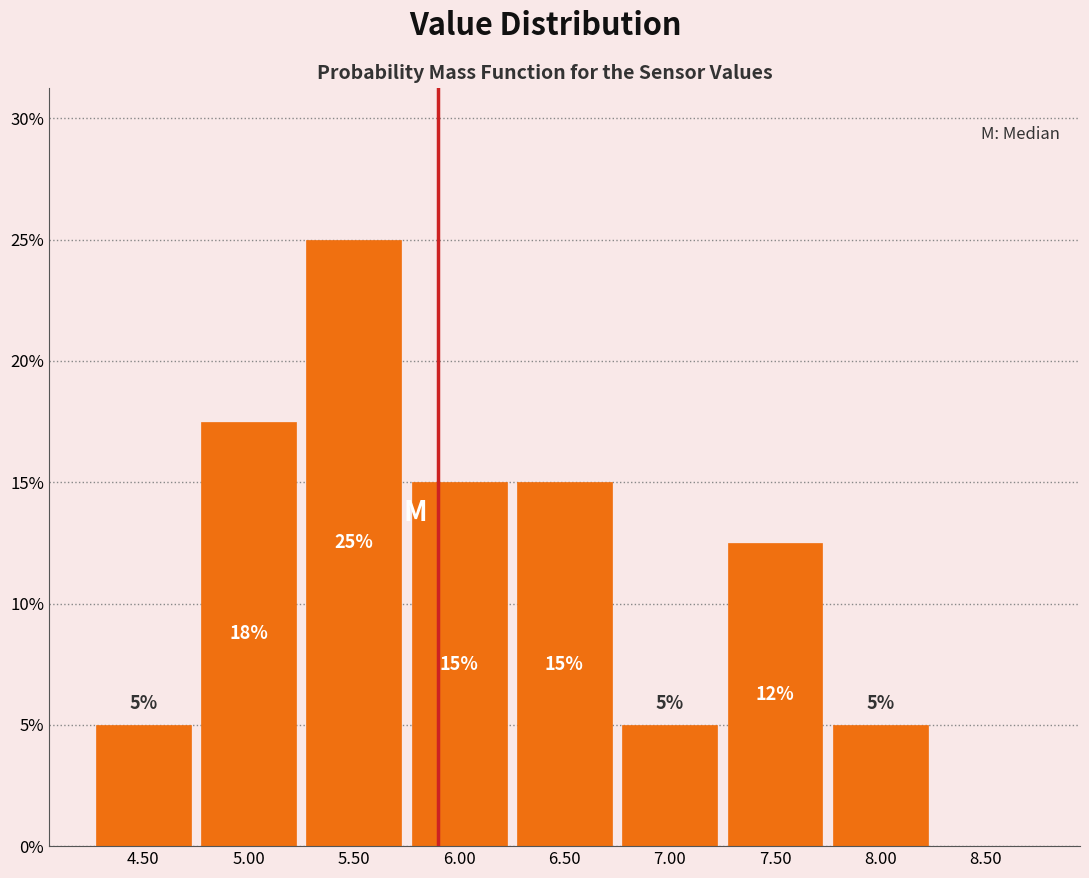

Which range on the x-axis has the tallest bar?

5.25 to 5.75